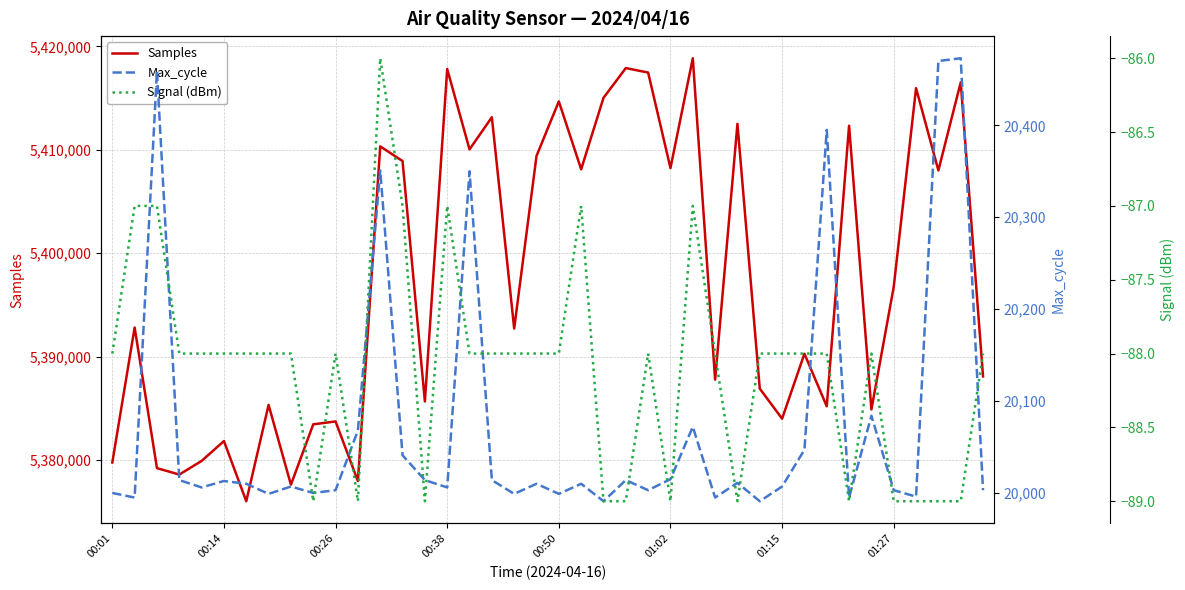

Where does the Samples series first go above 5392820?

12